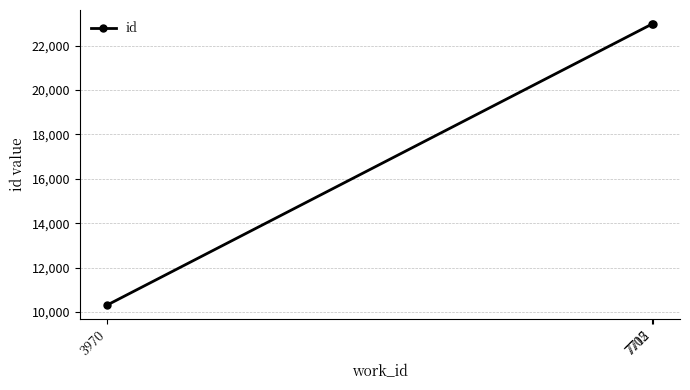

What is the difference between the values at 7712 and 7705?

8